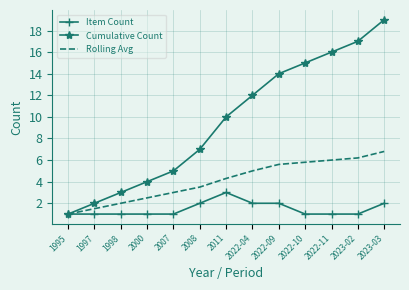

Between 1995 and 2022-04, which series saw the biggest shift?

Cumulative Count